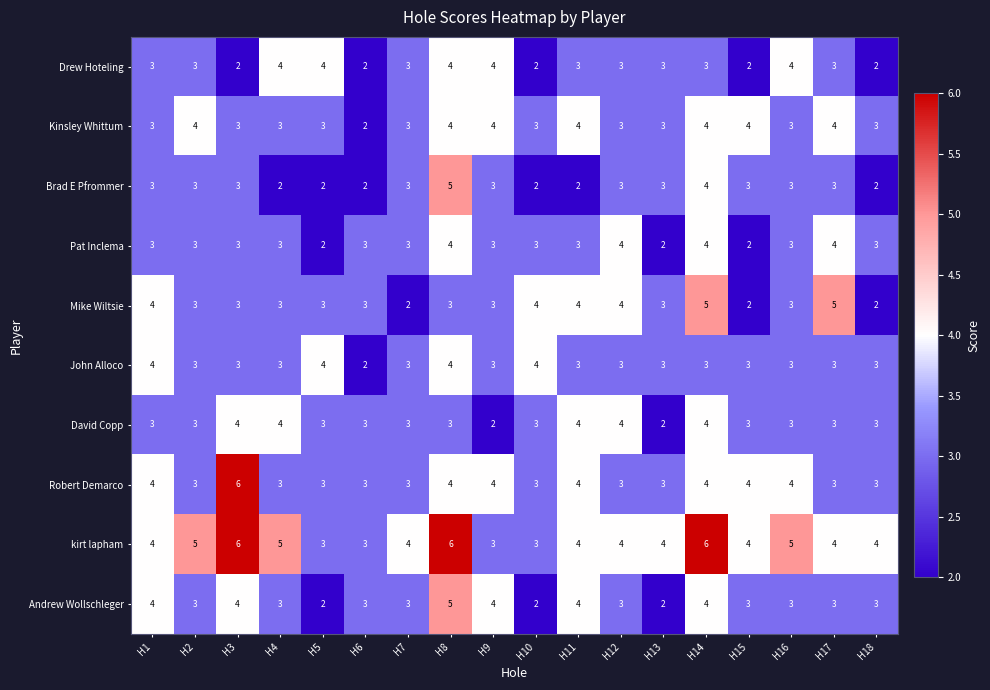

True or false: Mike Wiltsie has a value of 5 at H14.

True